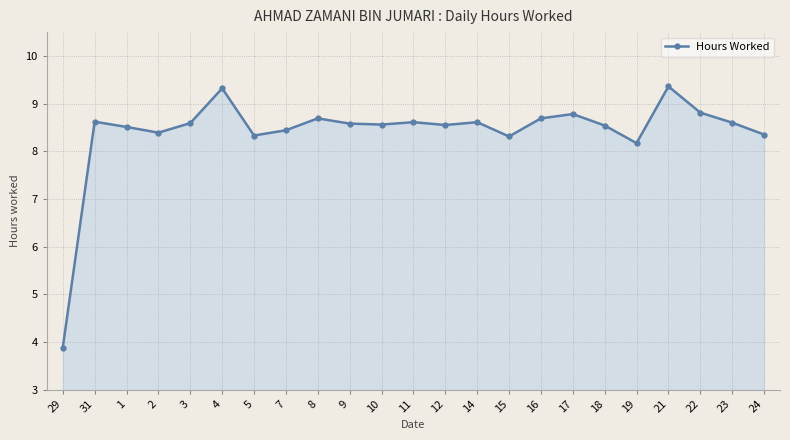

The chart shows a value of 2.8 at 16. True or false?

False